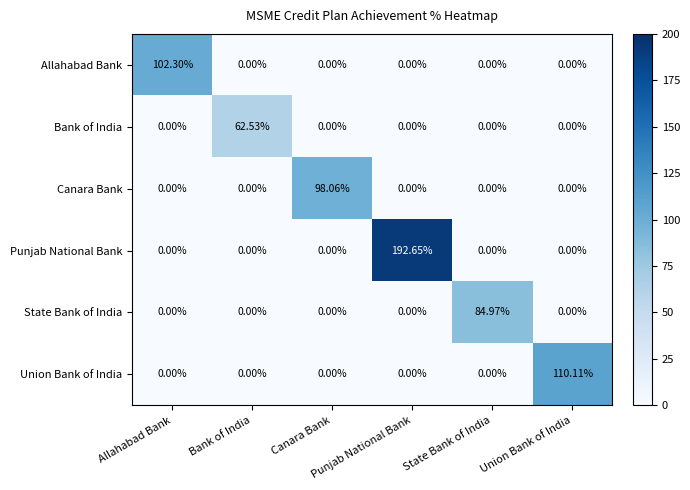

Which series has the largest range (max minus min)?

Punjab National Bank